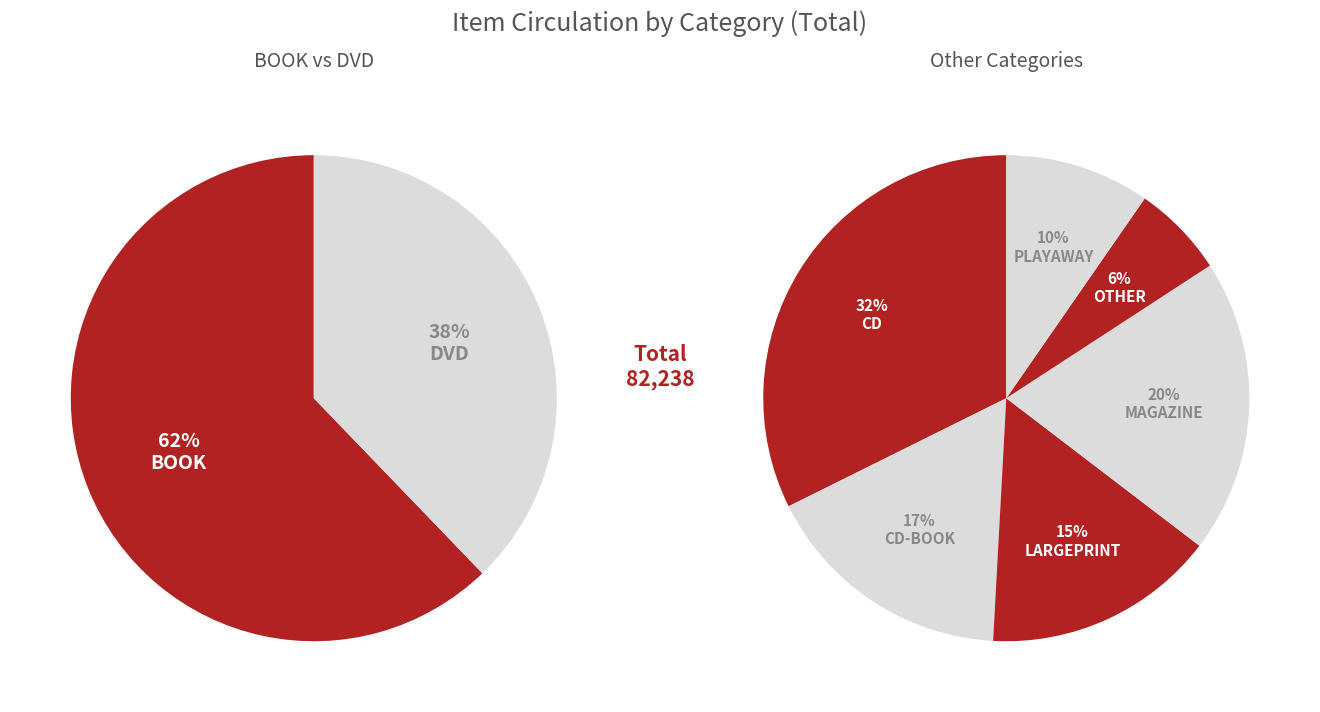

What is the smallest slice in the pie chart?

OTHER